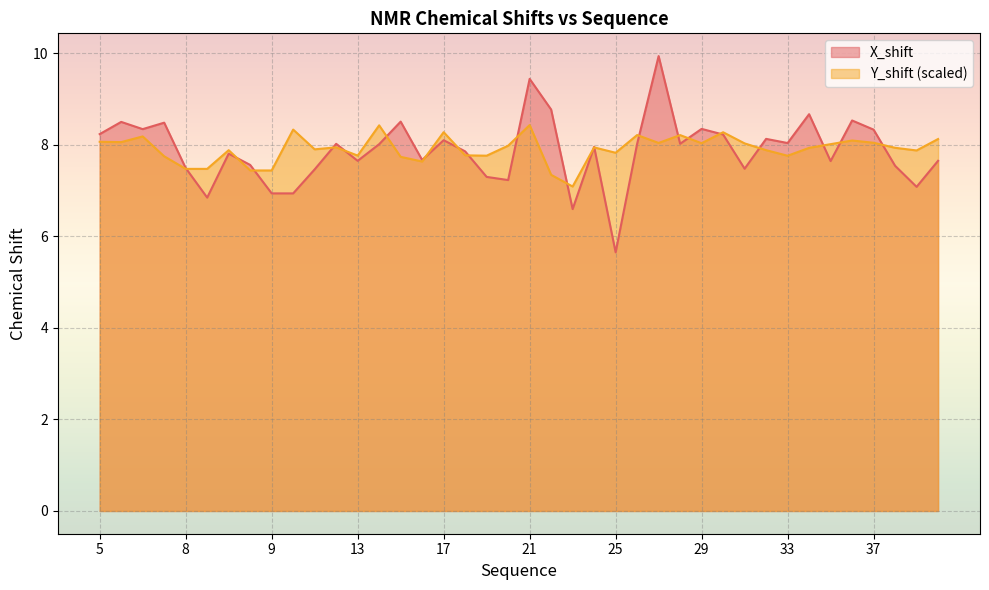

What are all the series names shown in the legend?

X_shift, Y_shift (scaled)